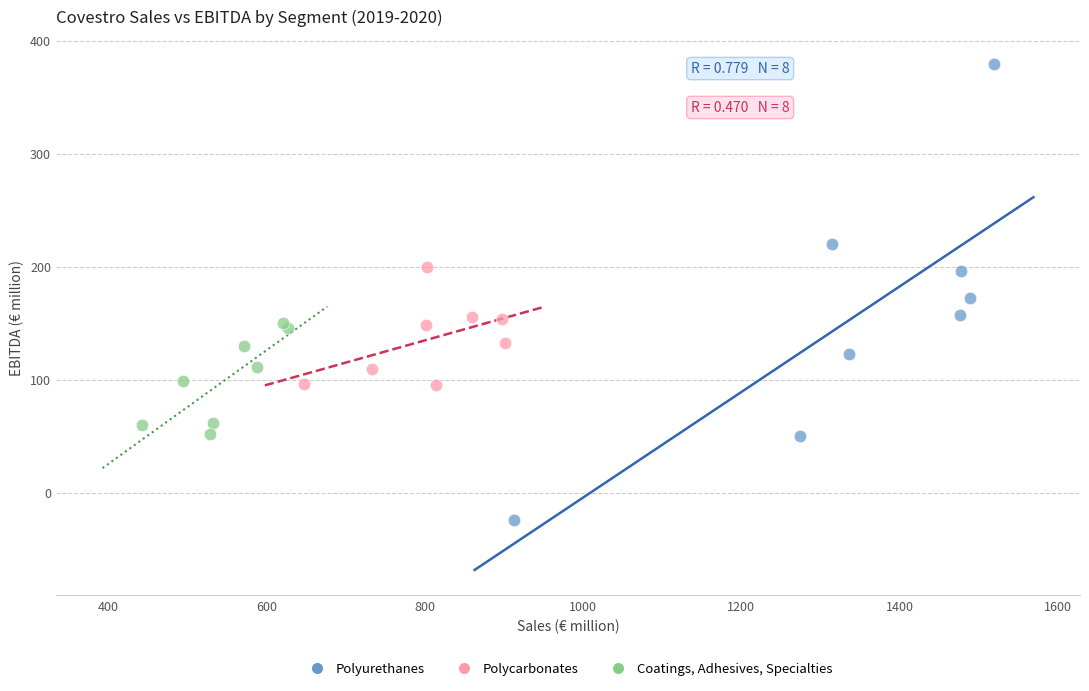

Which series has the largest Y range (max minus min)?

Polyurethanes